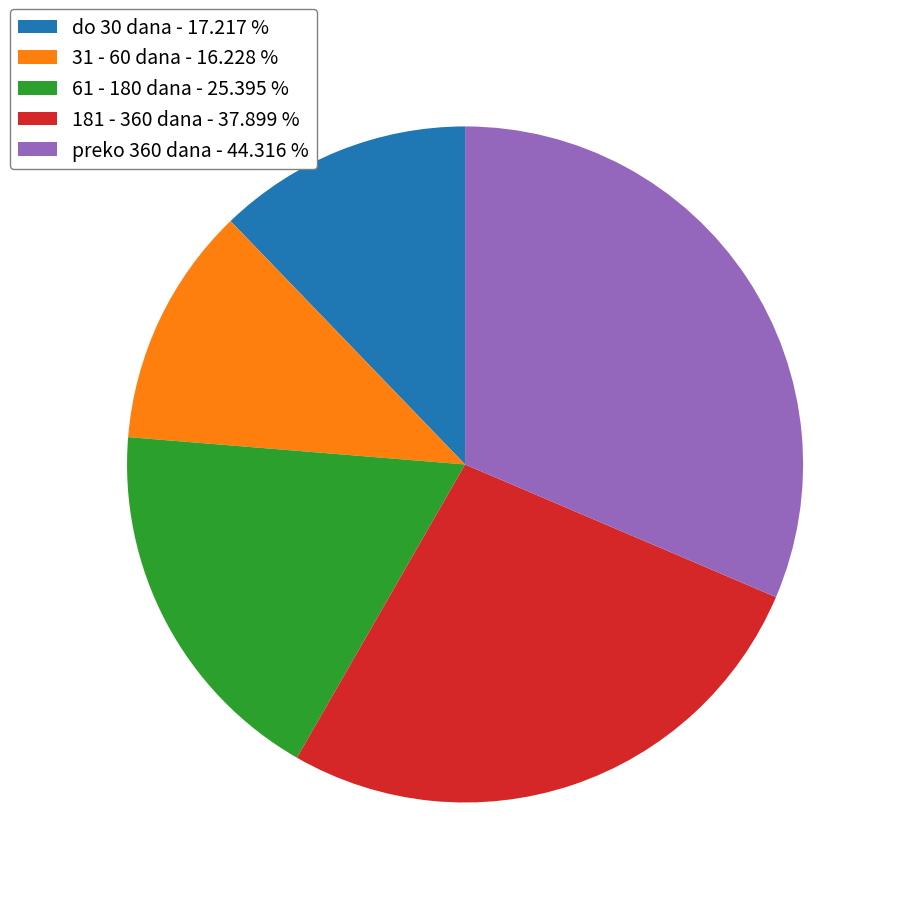

Do 181 - 360 dana - 37.899 % and 31 - 60 dana - 16.228 % together represent more than half of the pie?

No